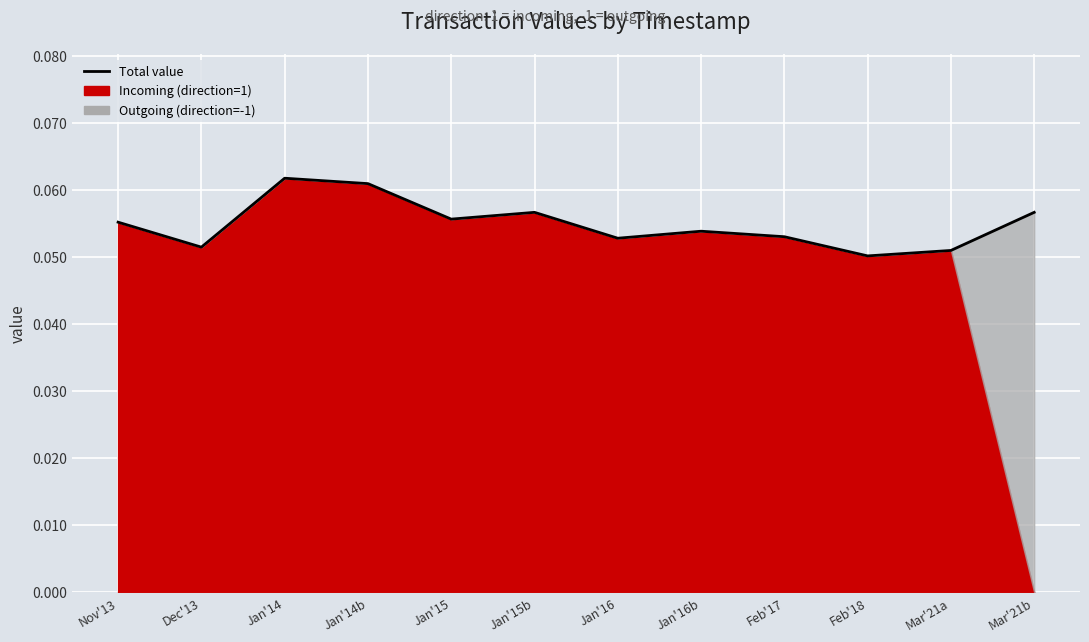

Reading left to right, list all the values displayed in this chart.

0.1	0.1	0.1	0.1	0.1	0.1	0.1	0.1	0.1	0.1	0.1	0.1